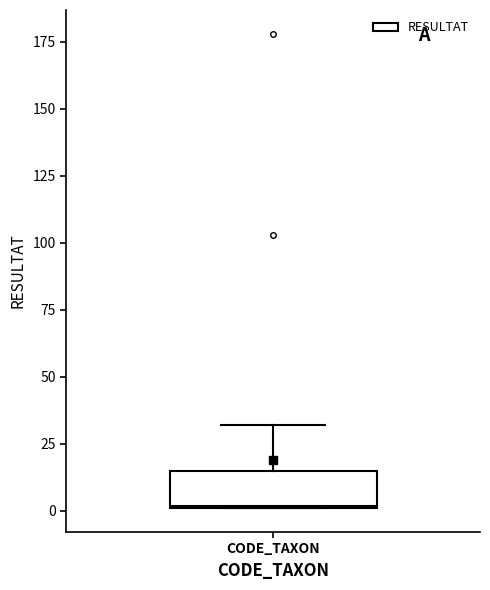

Read this box plot against the y-axis: the position of the median line, the range covered by the box, and the ends of both whiskers. The values are not printed on the chart, so give them approximately, as read against the axis.

median 0, box 0 to 15, whiskers 0 to 30